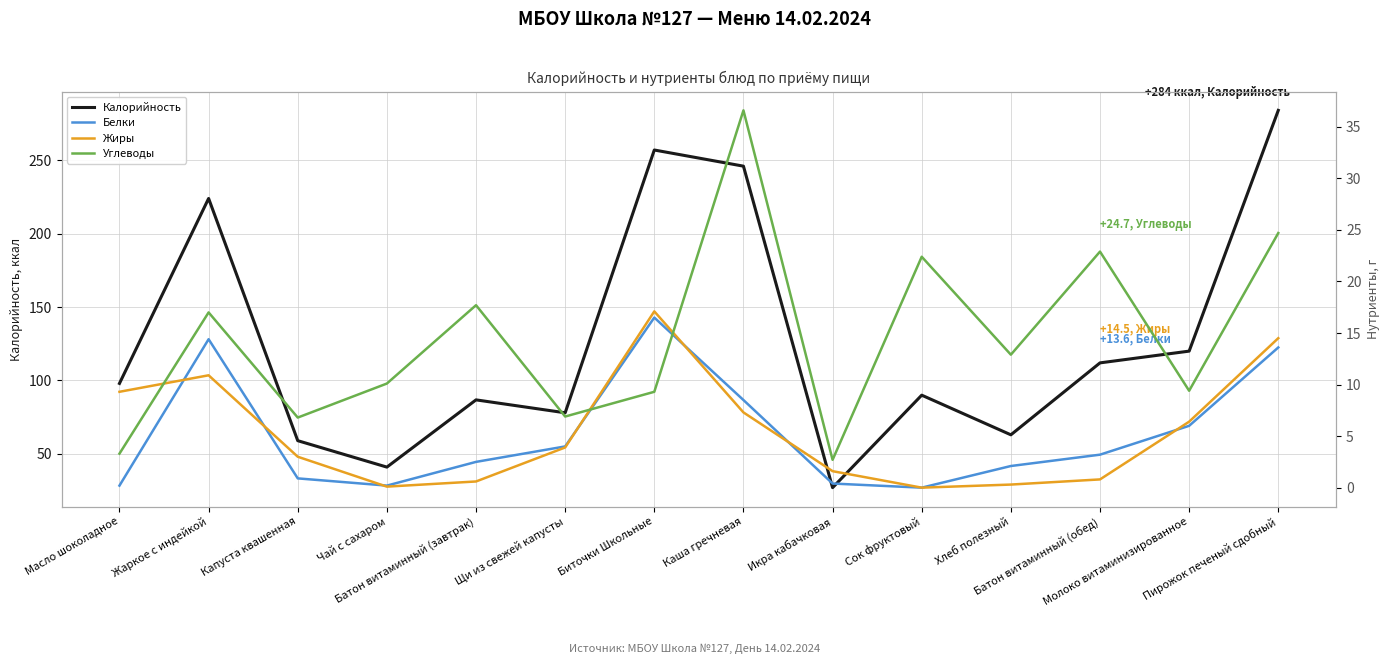

The Углеводы series shows 17.7 at Батон витаминный (завтрак). True or false?

True